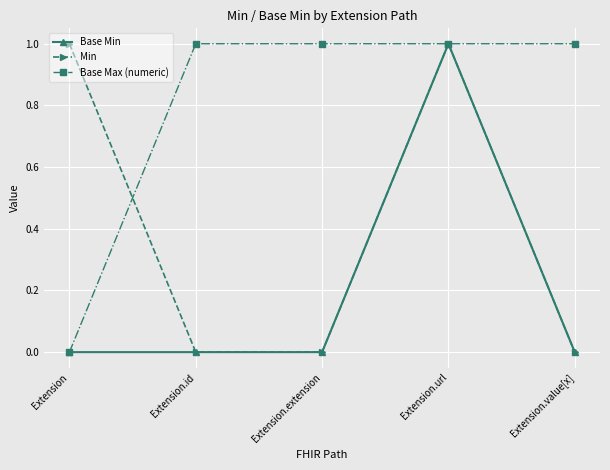

How many lines are shown in the chart?

3